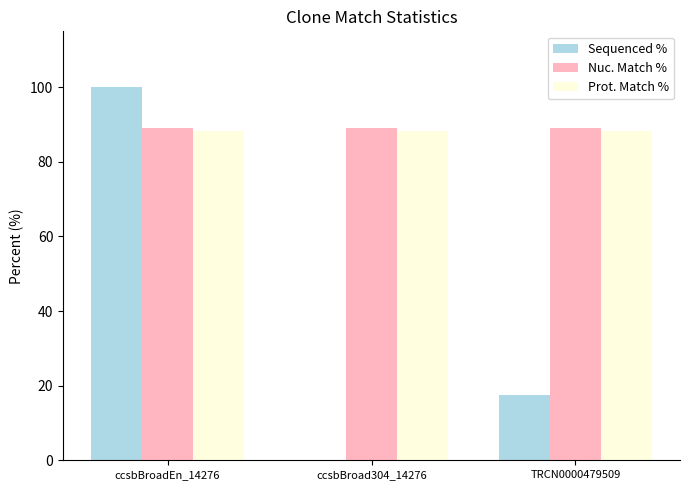

Which series changed the most between ccsbBroadEn_14276 and TRCN0000479509?

Sequenced %